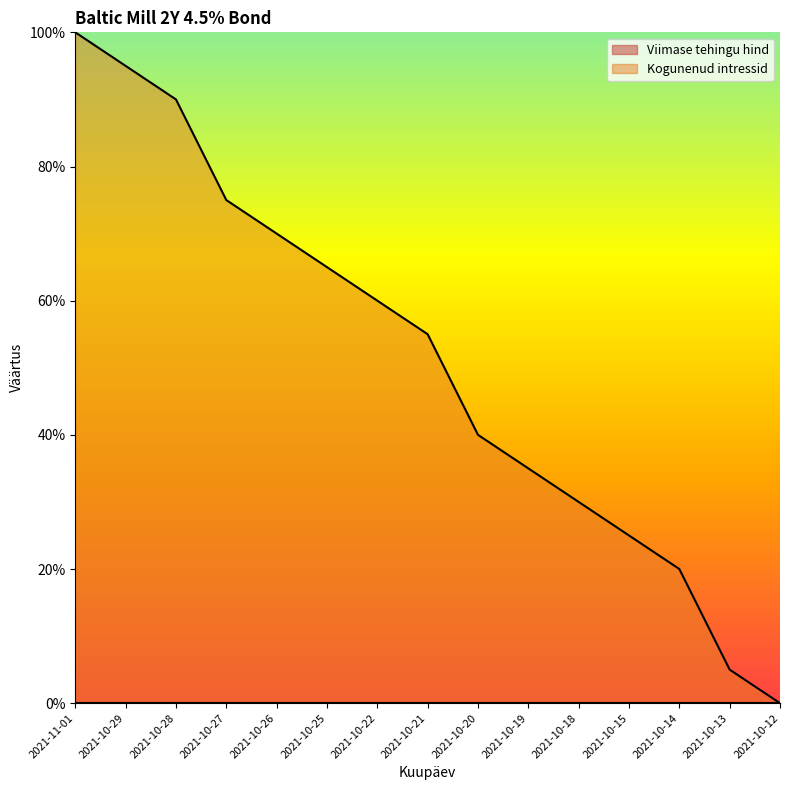

What is the label of the 5th point from the left?

2021-10-26